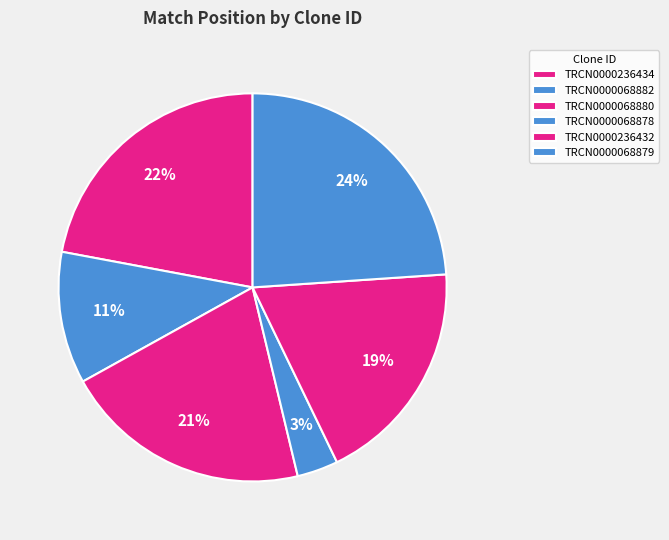

Count the number of slices in the pie.

6